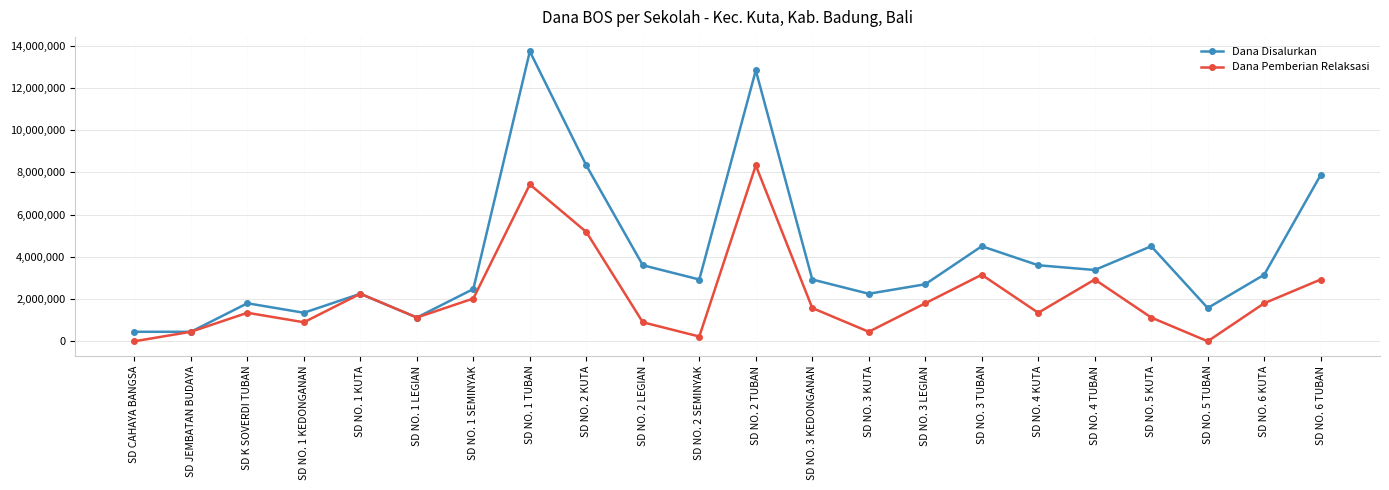

Is the value of Dana Pemberian Relaksasi at SD NO. 1 SEMINYAK greater than the value of Dana Disalurkan at SD NO. 2 KUTA?

No